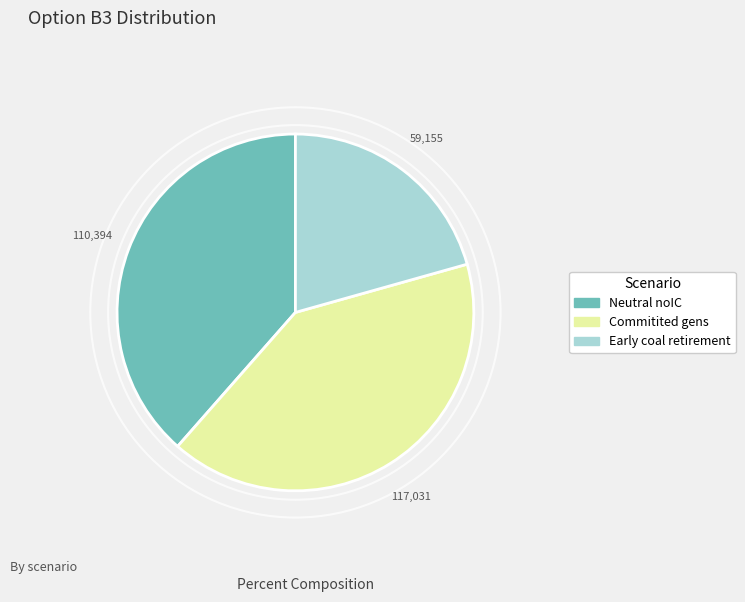

True or false: Commitited gens accounts for 41% of the total.

True